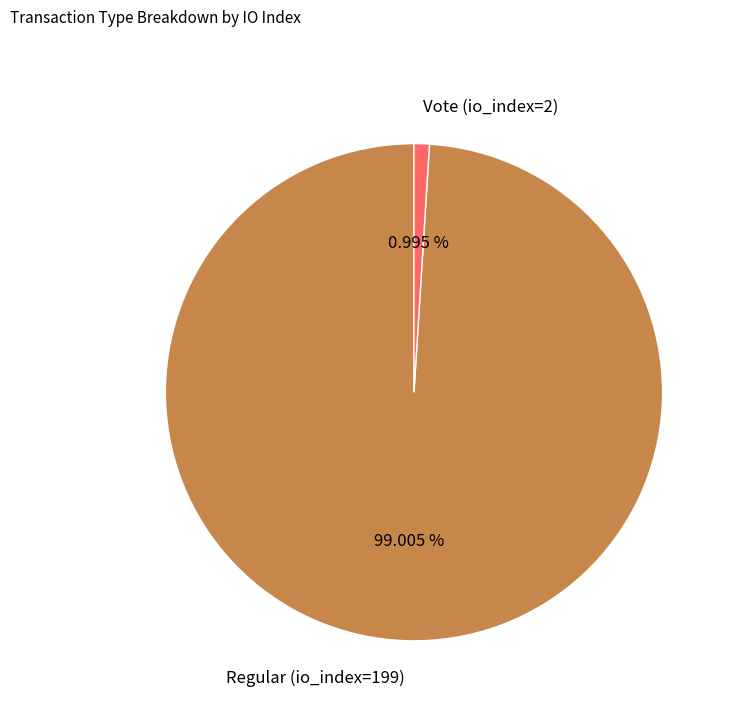

To the nearest percent, what is the combined percentage of Vote (io_index=2) and Regular (io_index=199)?

100%